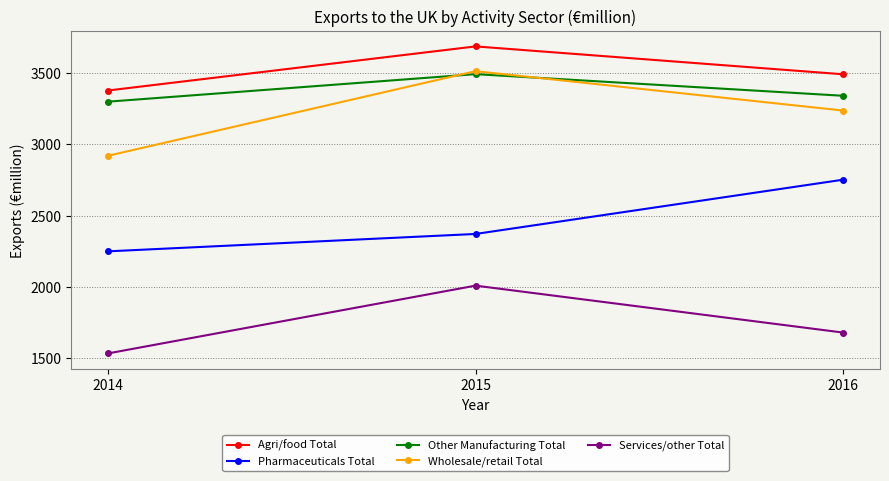

What is the value of the Other Manufacturing Total point at the 3rd from the left?

3339.5